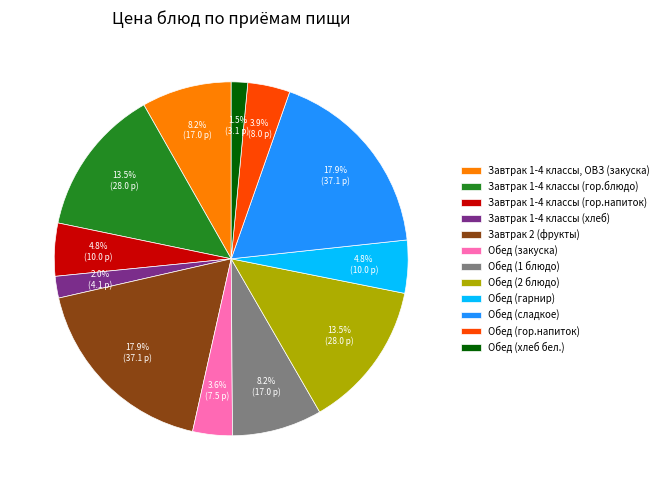

To the nearest percent, what percentage of the pie is Обед (закуска)?

4%